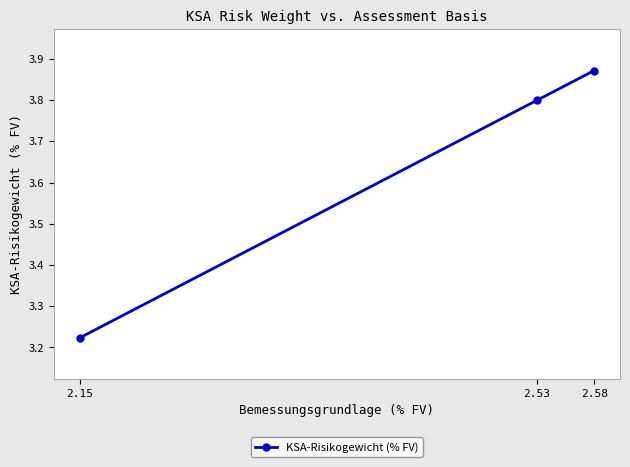

Which category has the highest value across all series?

2.58